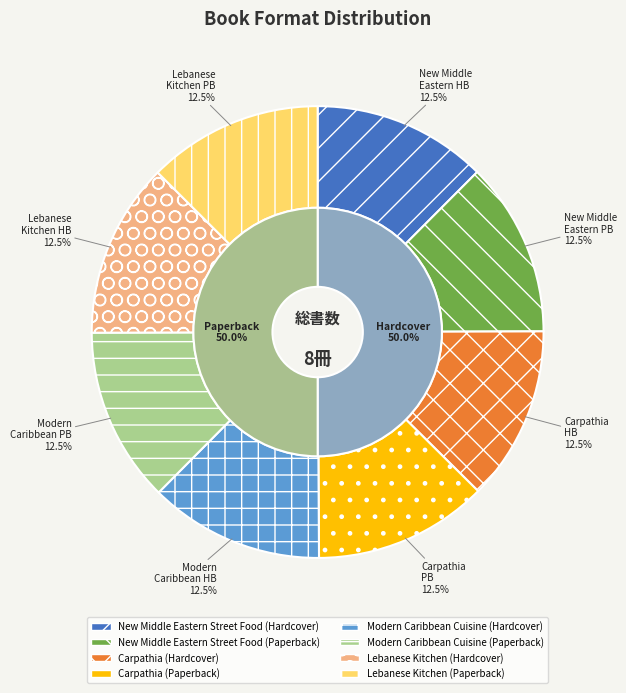

Rank the categories by value from lowest to highest.

Carpathia (Hardcover), Carpathia (Paperback), New Middle Eastern Street Food (Hardcover), New Middle Eastern Street Food (Paperback), Lebanese Kitchen (Hardcover), Lebanese Kitchen (Paperback), Modern Caribbean Cuisine (Hardcover), Modern Caribbean Cuisine (Paperback)